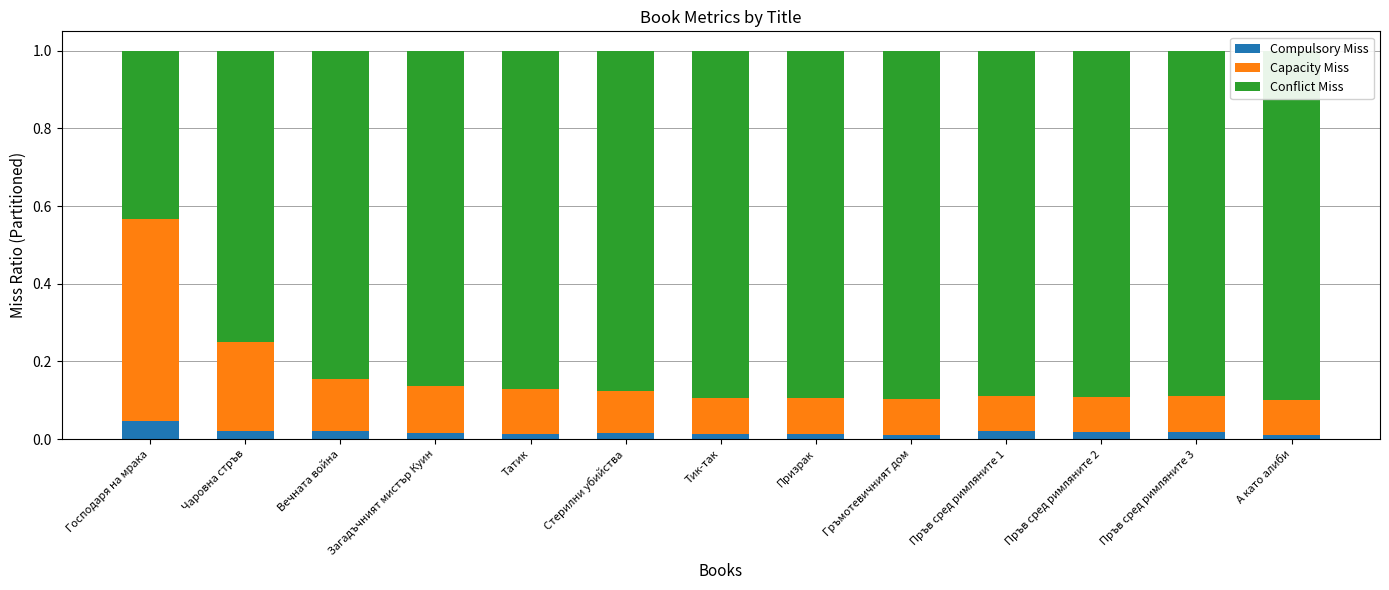

Between Чаровна стръв and Пръв сред римляните 1, which is larger?

Чаровна стръв